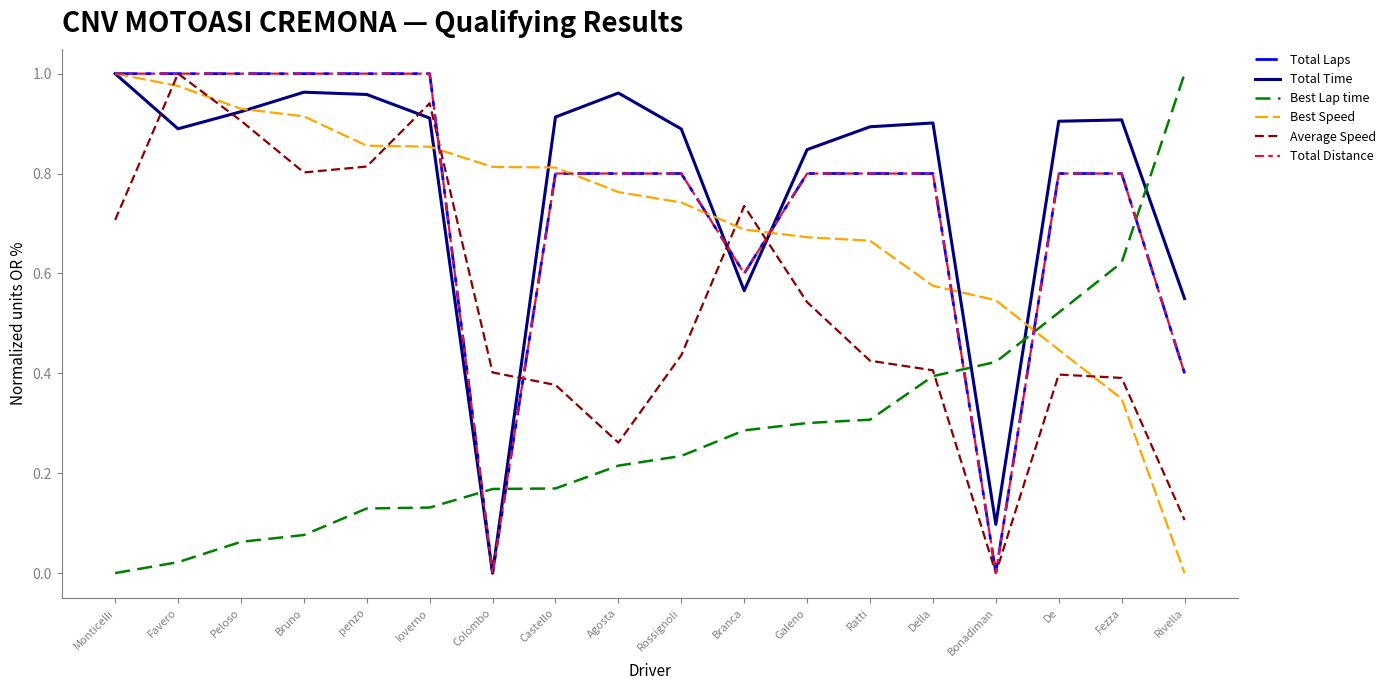

Rank the series at Peloso from lowest to highest value.

Best Lap time, Average Speed, Total Time, Best Speed, Total Laps, Total Distance